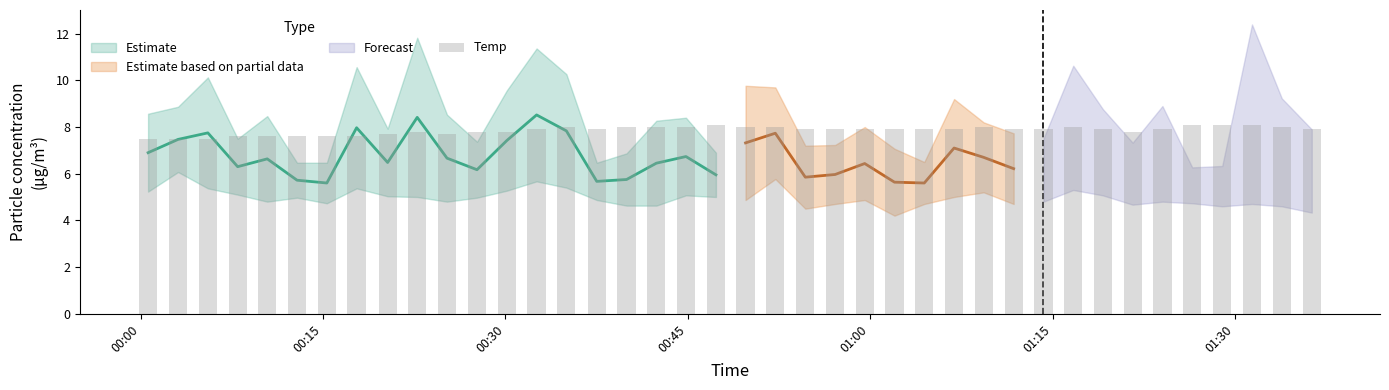

Does the chart contain any negative values?

No